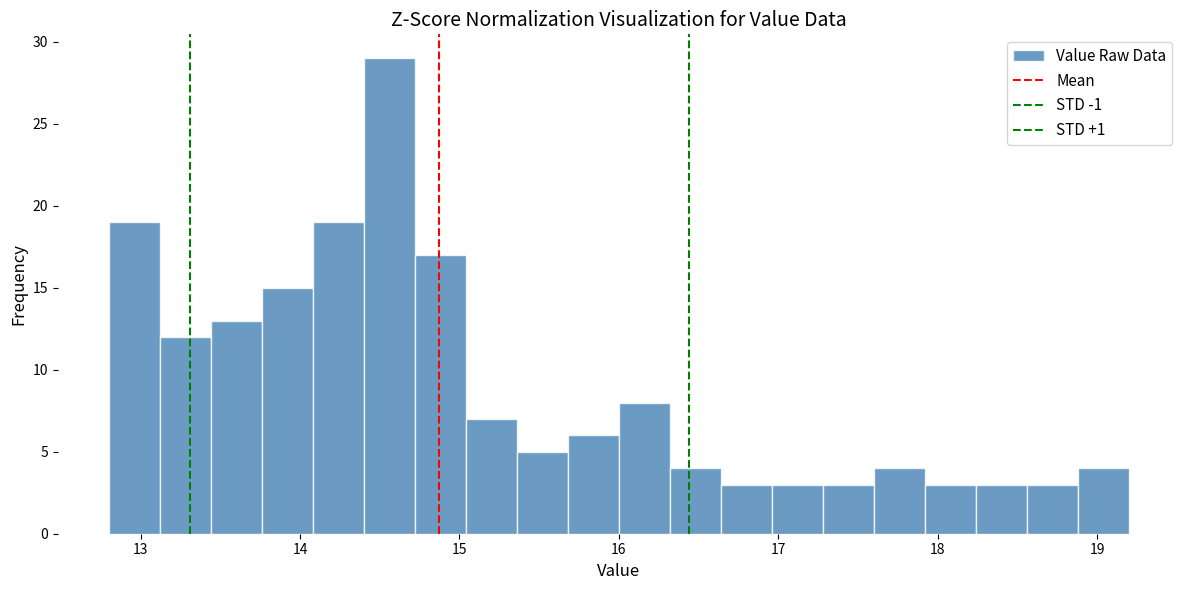

Read against the x-axis, roughly where is the centre of the tallest bar?

14.6